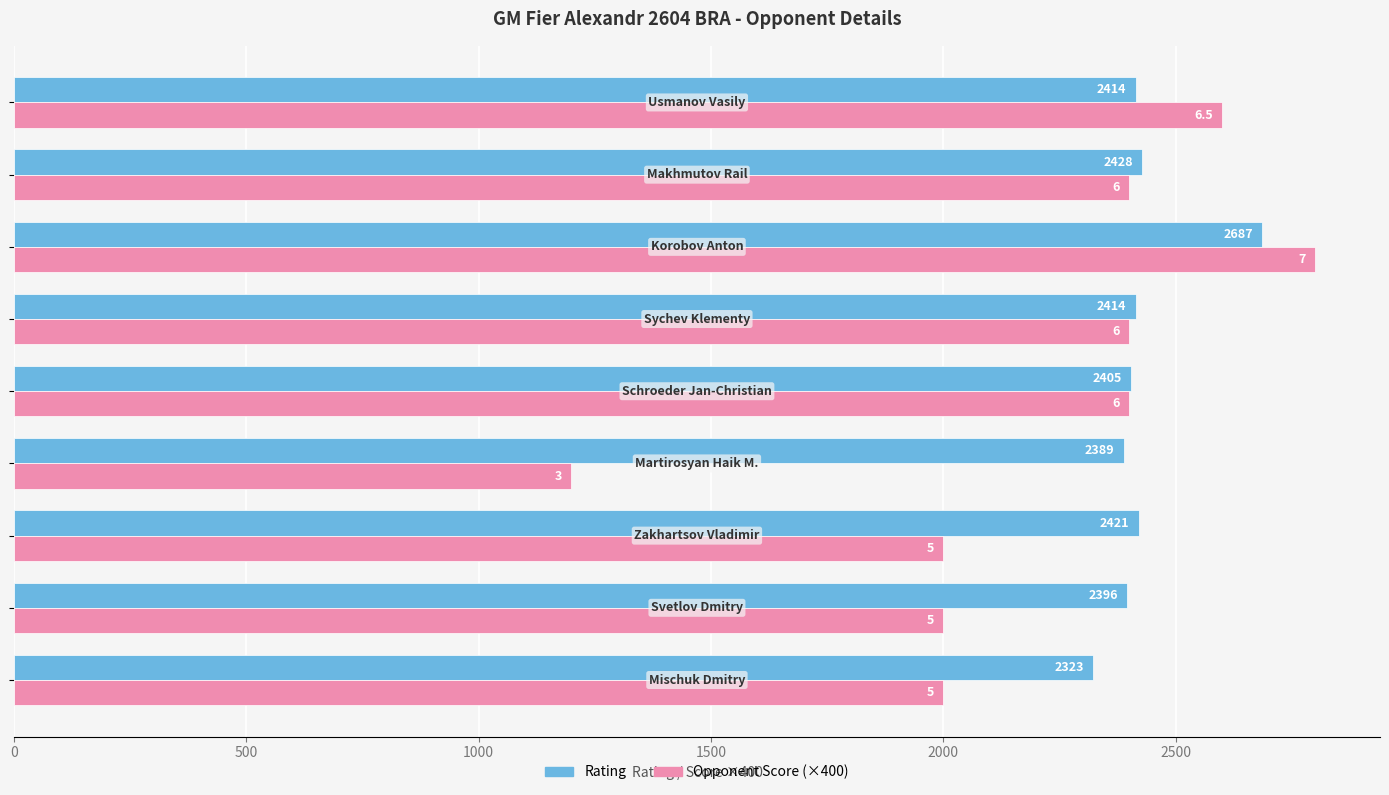

List the series in order of their overall mean, lowest first.

Opponent Score (×400), Rating